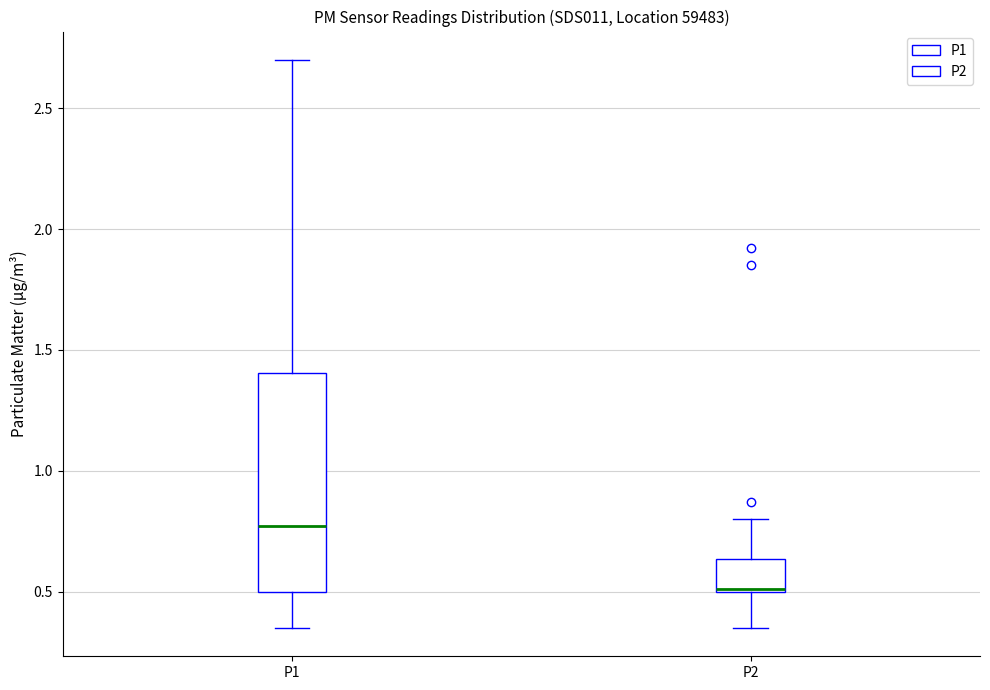

Where does the median line of the box for P1 sit on the y-axis? The values are not printed on the chart, so give them approximately, as read against the axis.

0.75